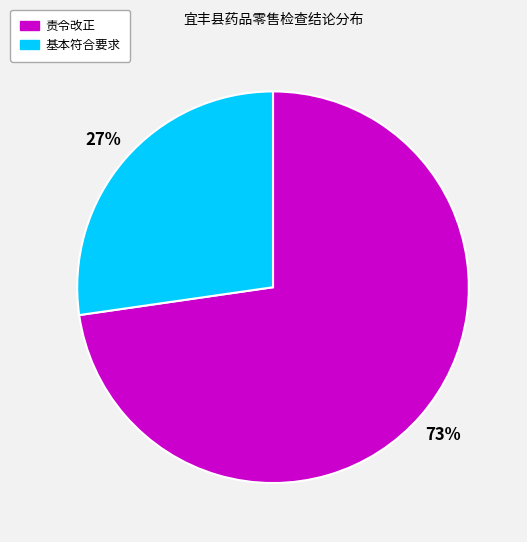

Is there a majority slice in this chart?

Yes